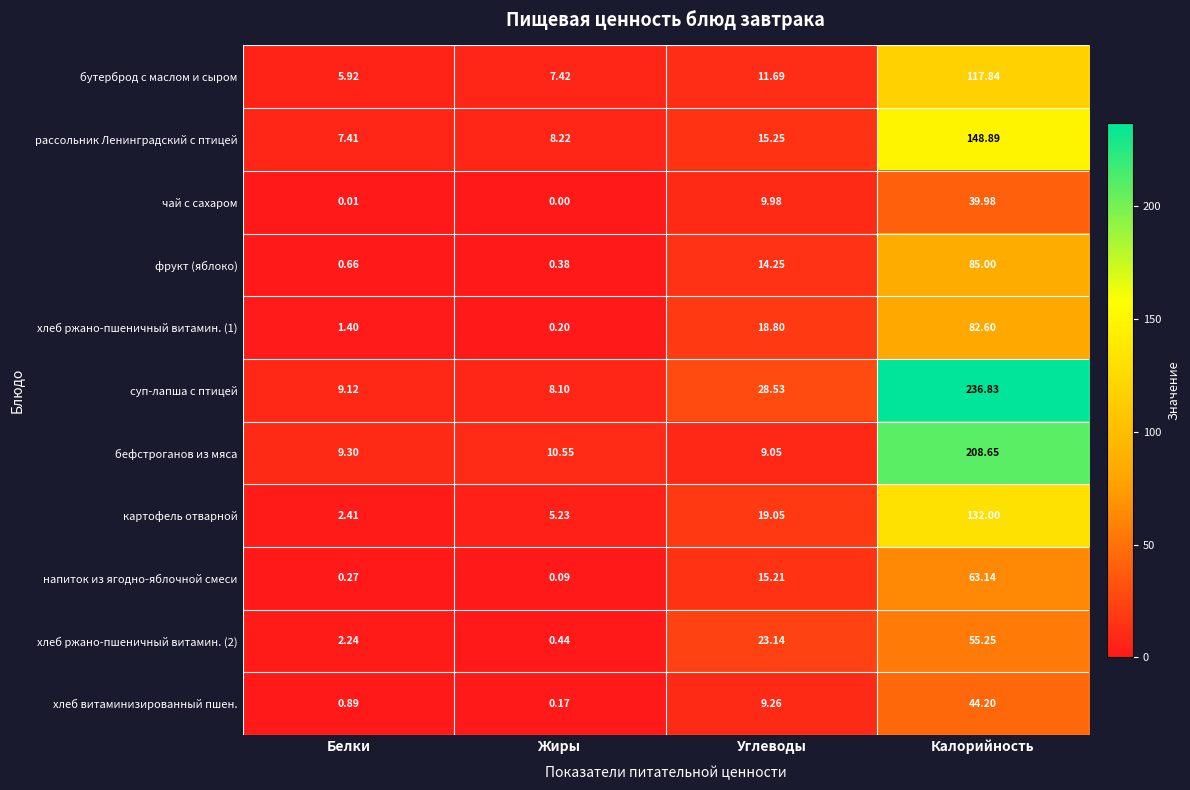

At which category does the chart reach its peak across all series?

Калорийность